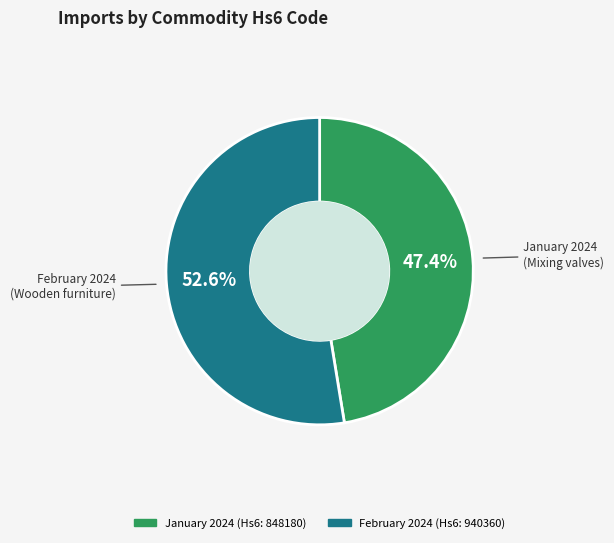

Does any single category account for the majority?

Yes